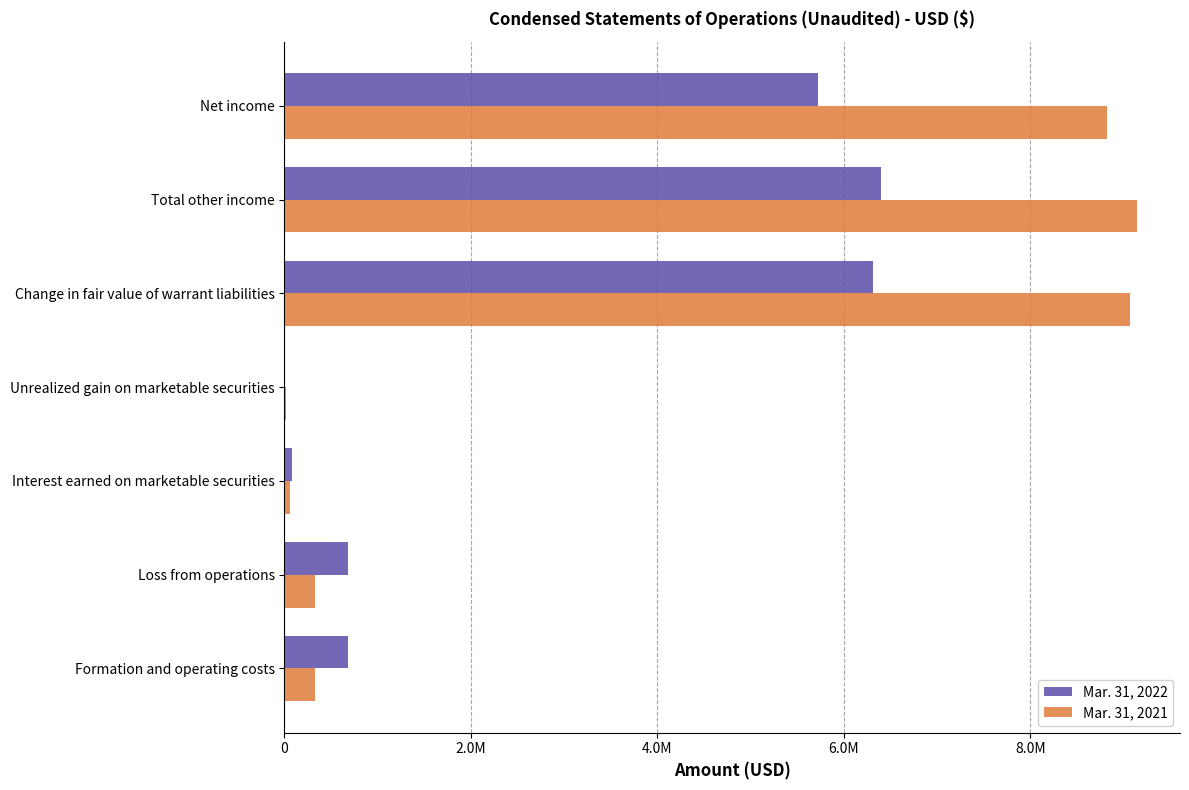

What are all the series names shown in the legend?

Mar. 31, 2022, Mar. 31, 2021